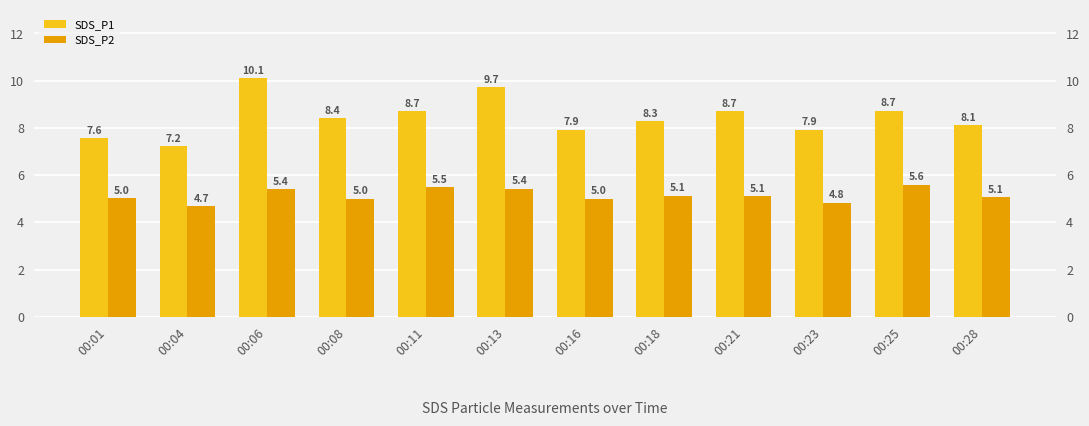

What is the average value of the SDS_P2 series?

5.1